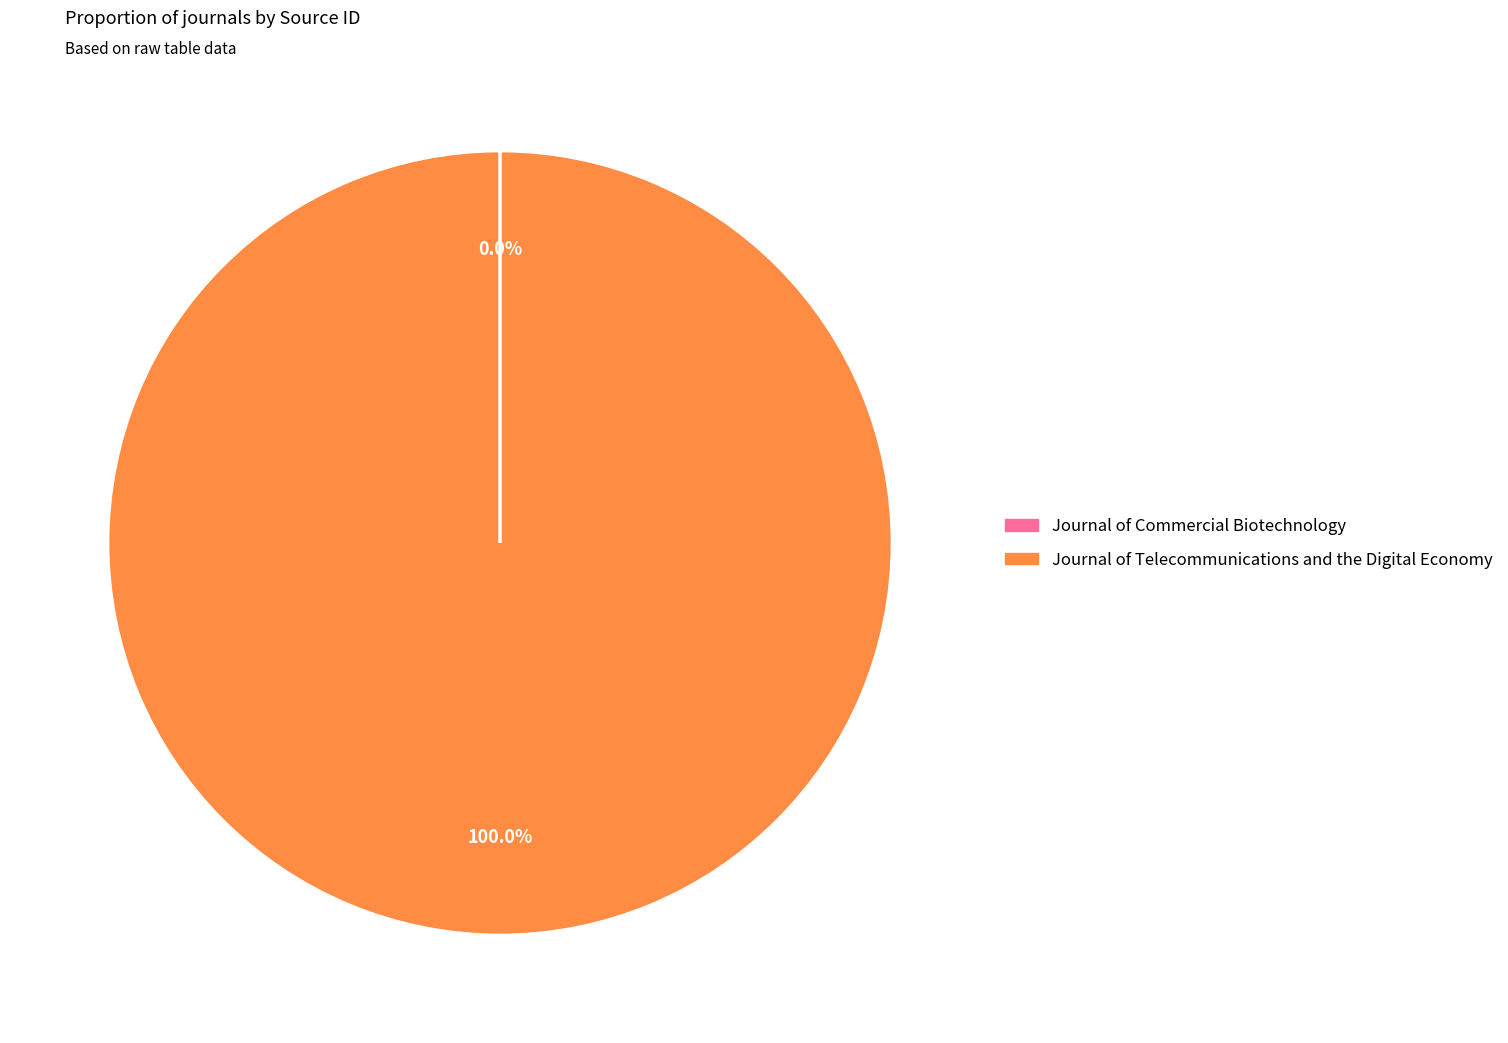

Is Journal of Telecommunications and the Digital Economy the majority of the pie?

Yes